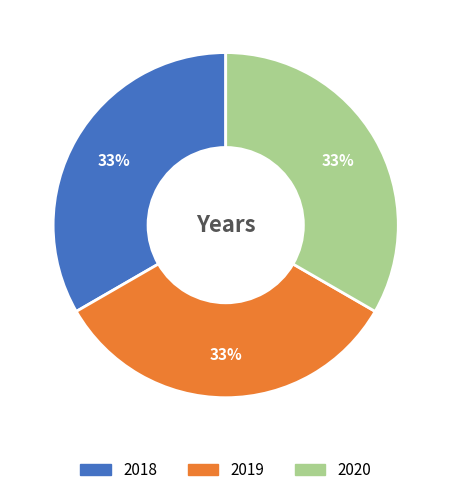

True or false: 2018 accounts for 33% of the total.

True